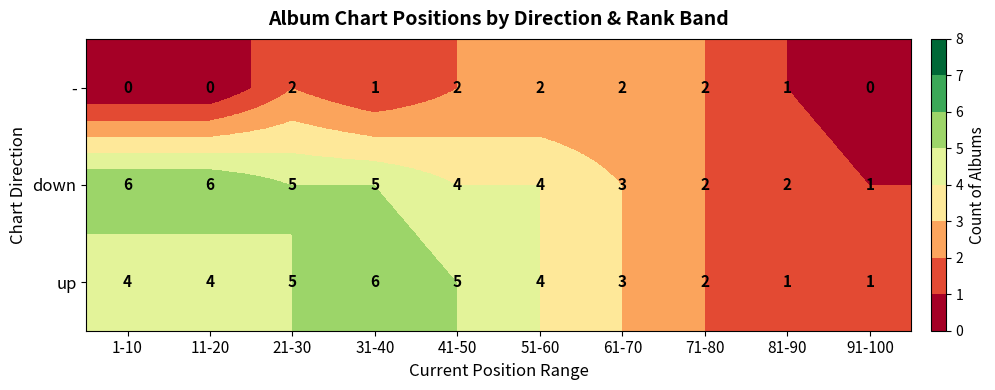

Reading left to right, transcribe all the data shown in this chart.

-: 1-10=0	11-20=0	21-30=2	31-40=1	41-50=2	51-60=2	61-70=2	71-80=2	81-90=1	91-100=0
down: 1-10=6	11-20=6	21-30=5	31-40=5	41-50=4	51-60=4	61-70=3	71-80=2	81-90=2	91-100=1
up: 1-10=4	11-20=4	21-30=5	31-40=6	41-50=5	51-60=4	61-70=3	71-80=2	81-90=1	91-100=1